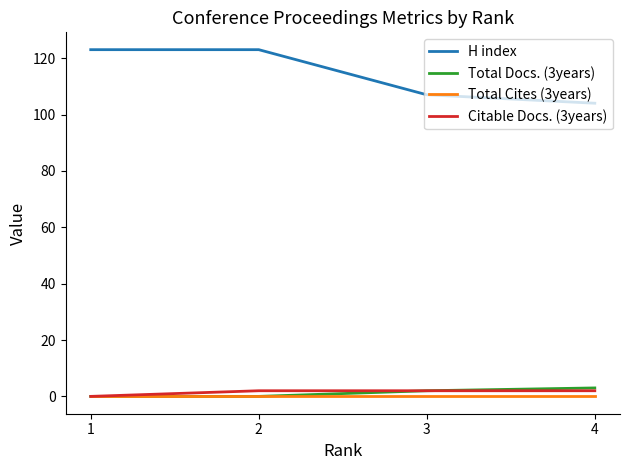

How many Citable Docs. (3years) values are between 2 and 3?

3